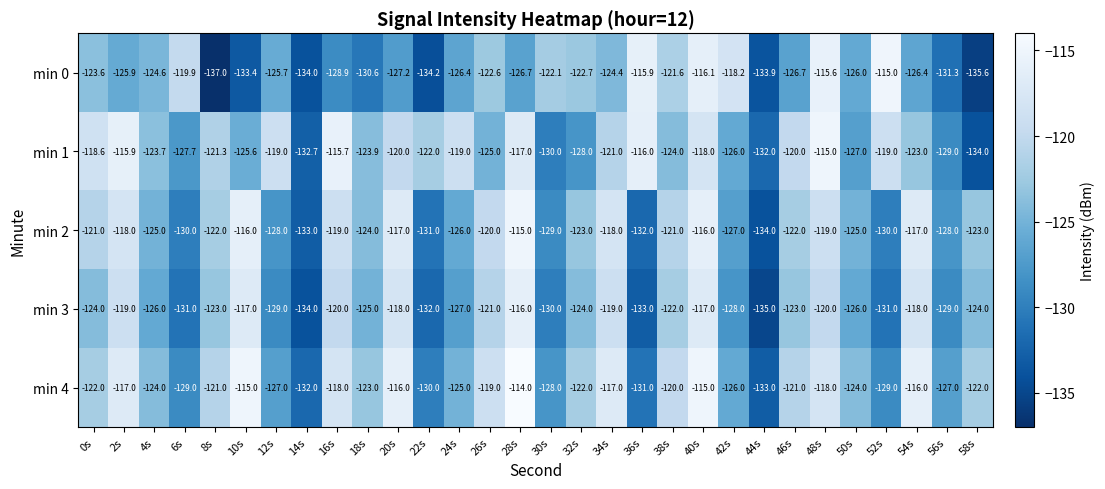

Which category has the highest value in the min 0 series?

52s